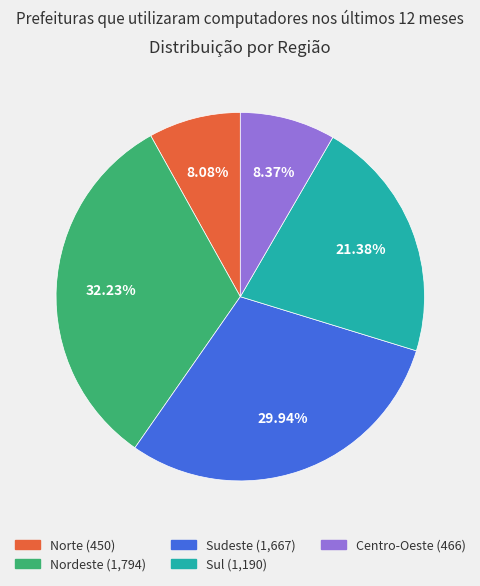

True or false: Centro-Oeste accounts for 21% of the total.

False